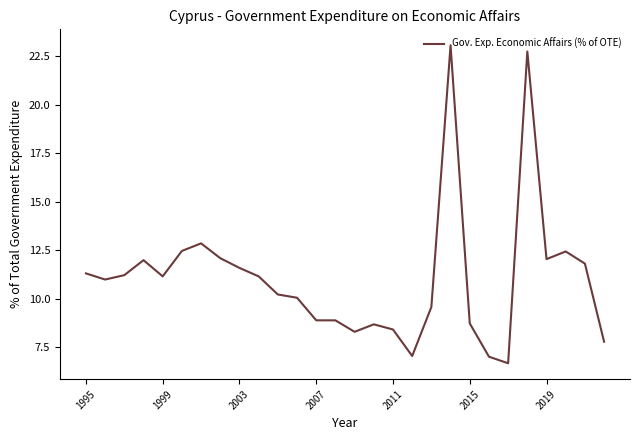

What is the smallest value displayed?

6.7